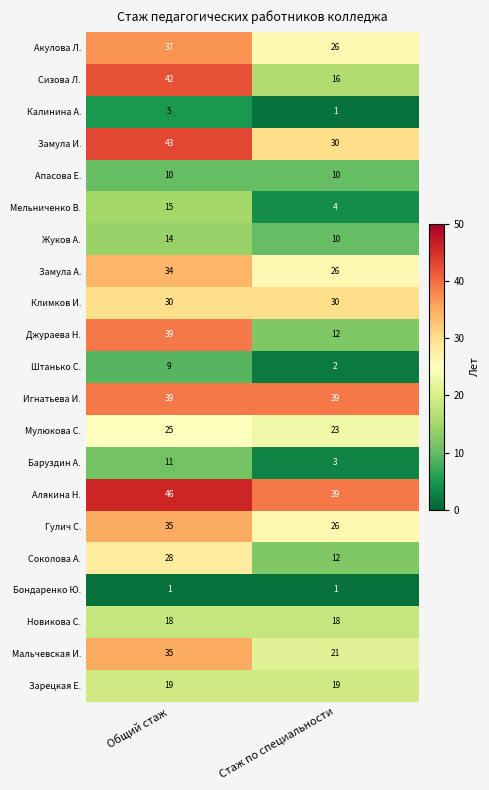

True or false: Апасова Е. has a value of 10 at Стаж по специальности.

True